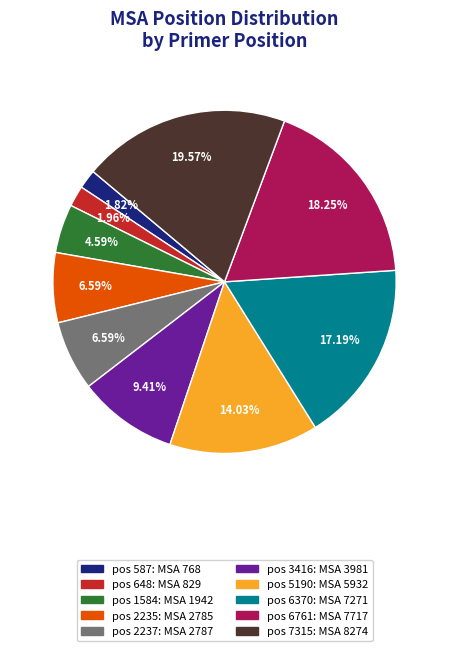

Is there a majority slice in this chart?

No